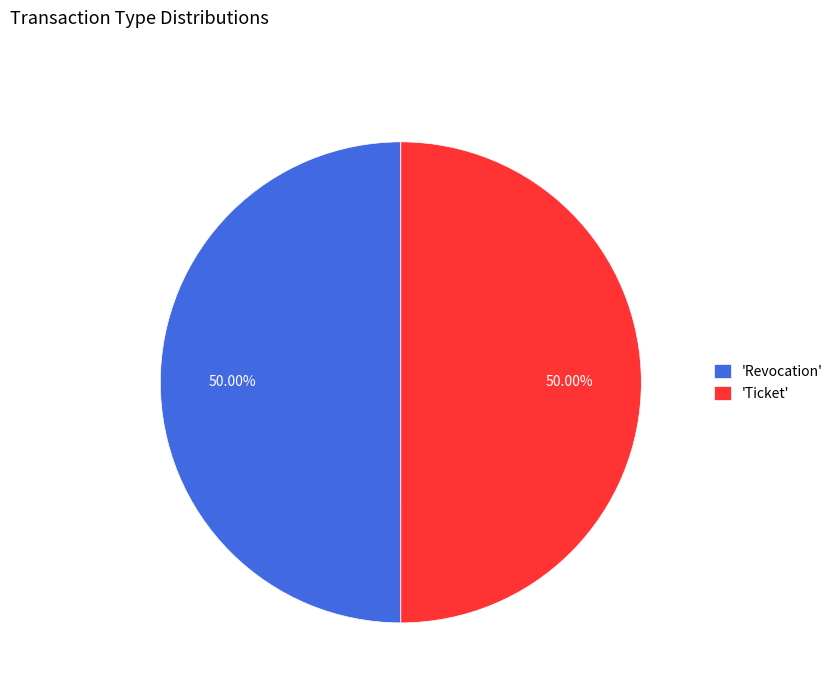

Do 'Revocation' and 'Ticket' together represent more than half of the pie?

Yes